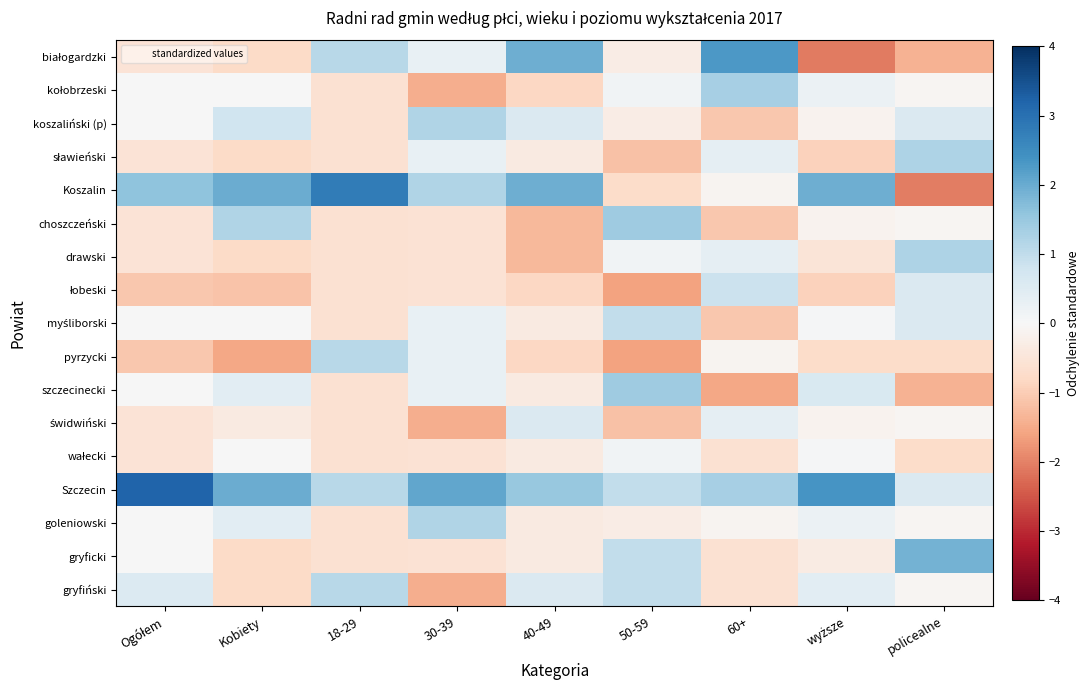

What is the minimum value shown in the chart?

-2.1